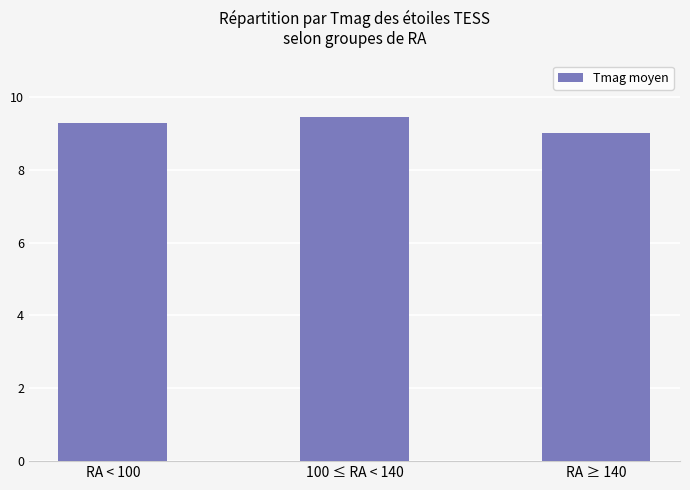

What is the ratio of the value at 100 ≤ RA < 140 to the value at RA ≥ 140?

1.1